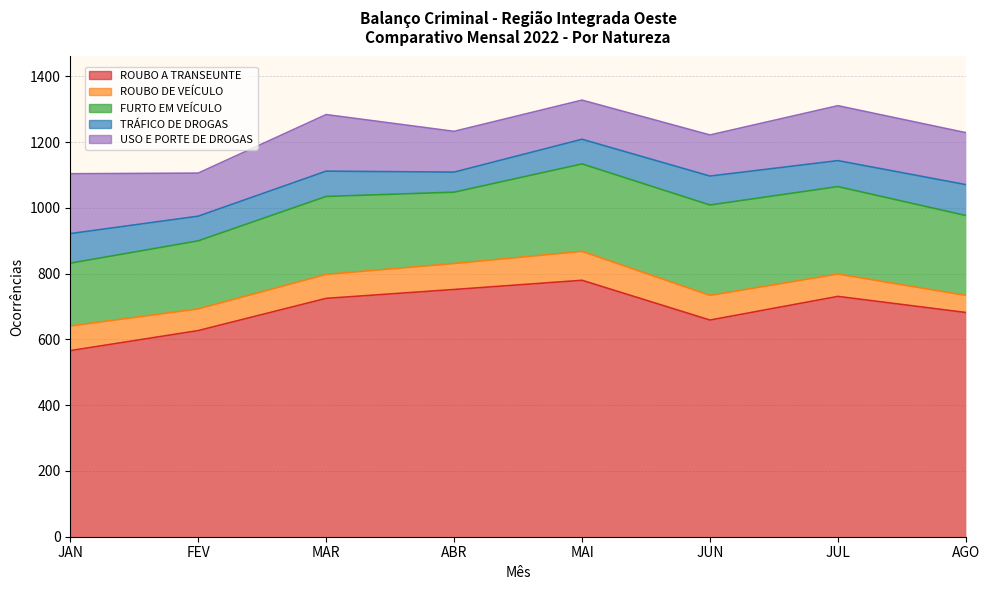

The value of ROUBO A TRANSEUNTE at FEV is 253. True or false?

False